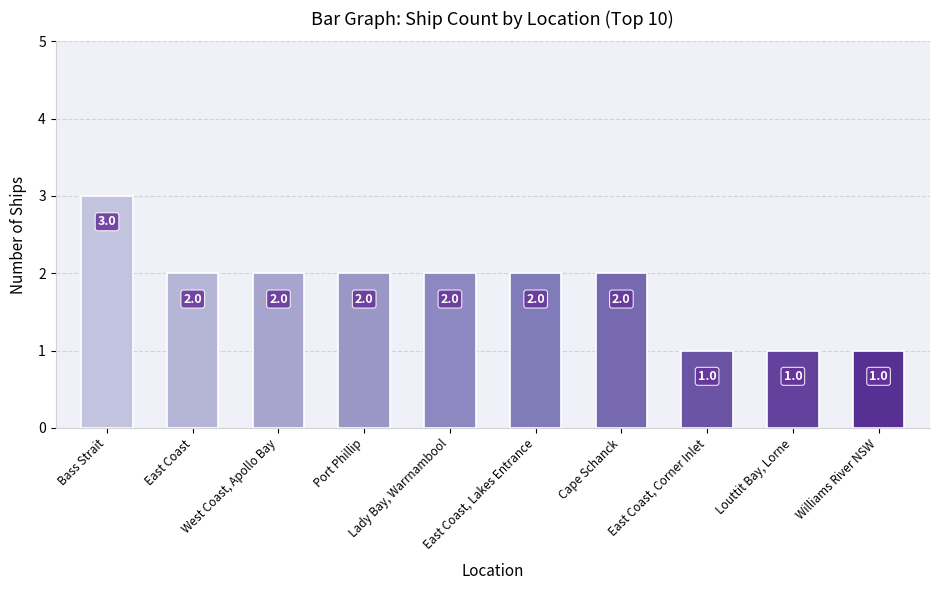

What is the label of the 3rd bar from the left?

West Coast, Apollo Bay